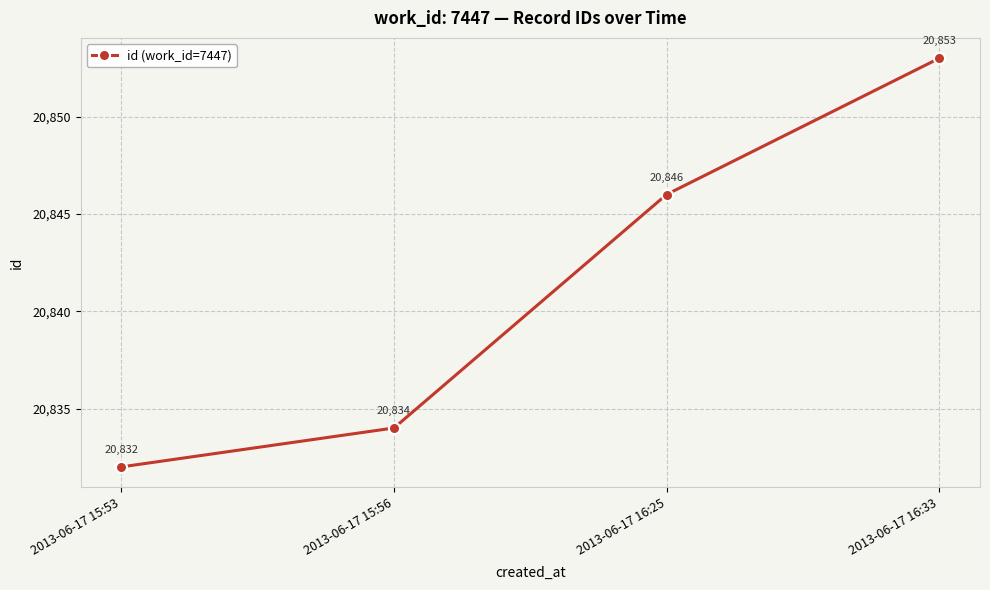

Which has a higher value, 2013-06-17 15:56 or 2013-06-17 16:25?

2013-06-17 16:25